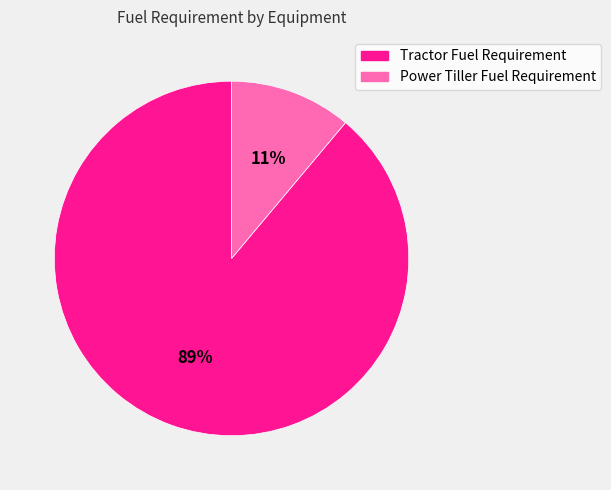

Is there a majority slice in this chart?

Yes